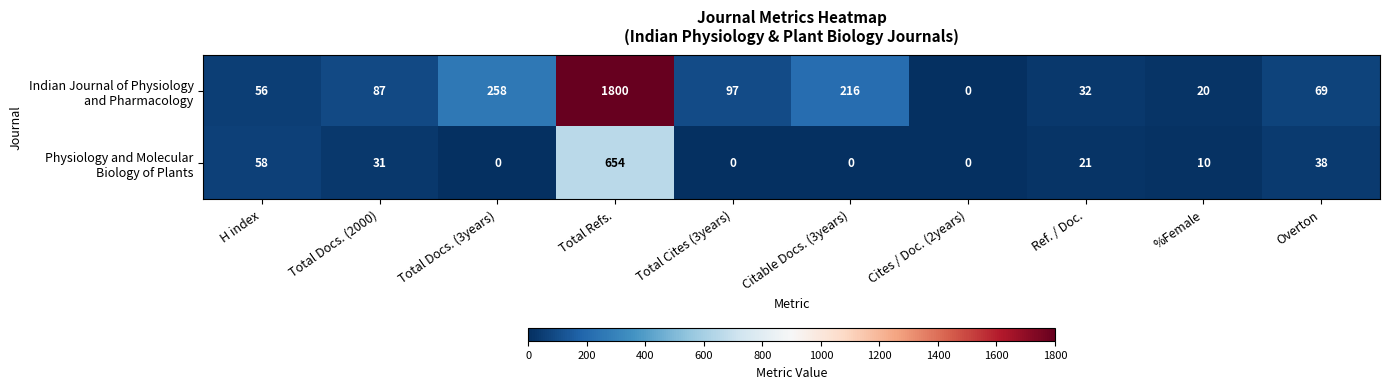

At how many categories does at least one series exceed 108?

3